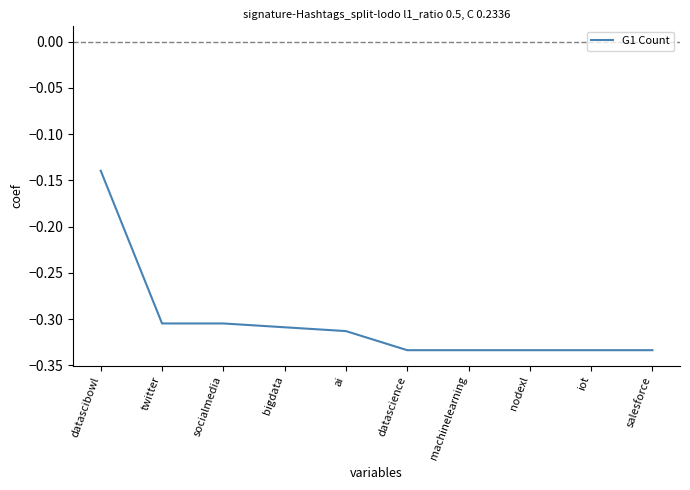

The value at iot is -0.1. True or false?

False